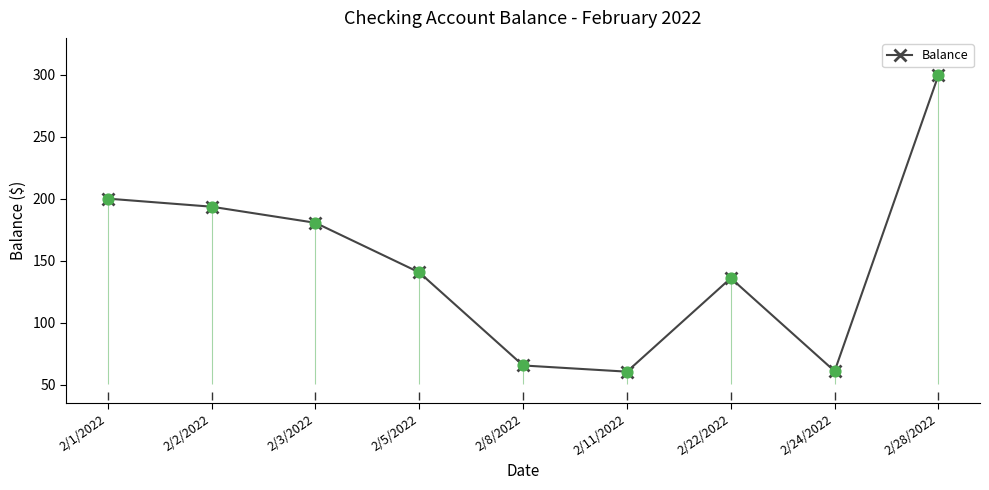

What is the ratio of the value at 2/1/2022 to the value at 2/24/2022?

3.3